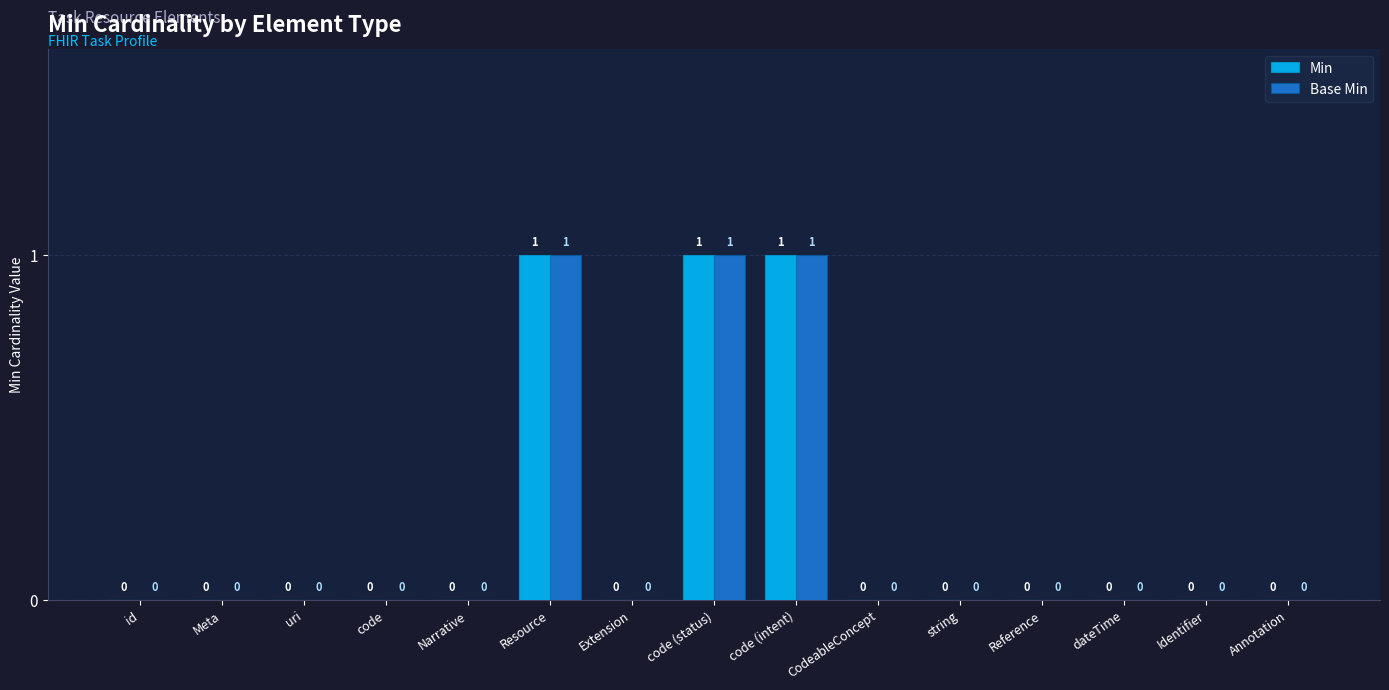

The Min series shows 0 at Reference. True or false?

True